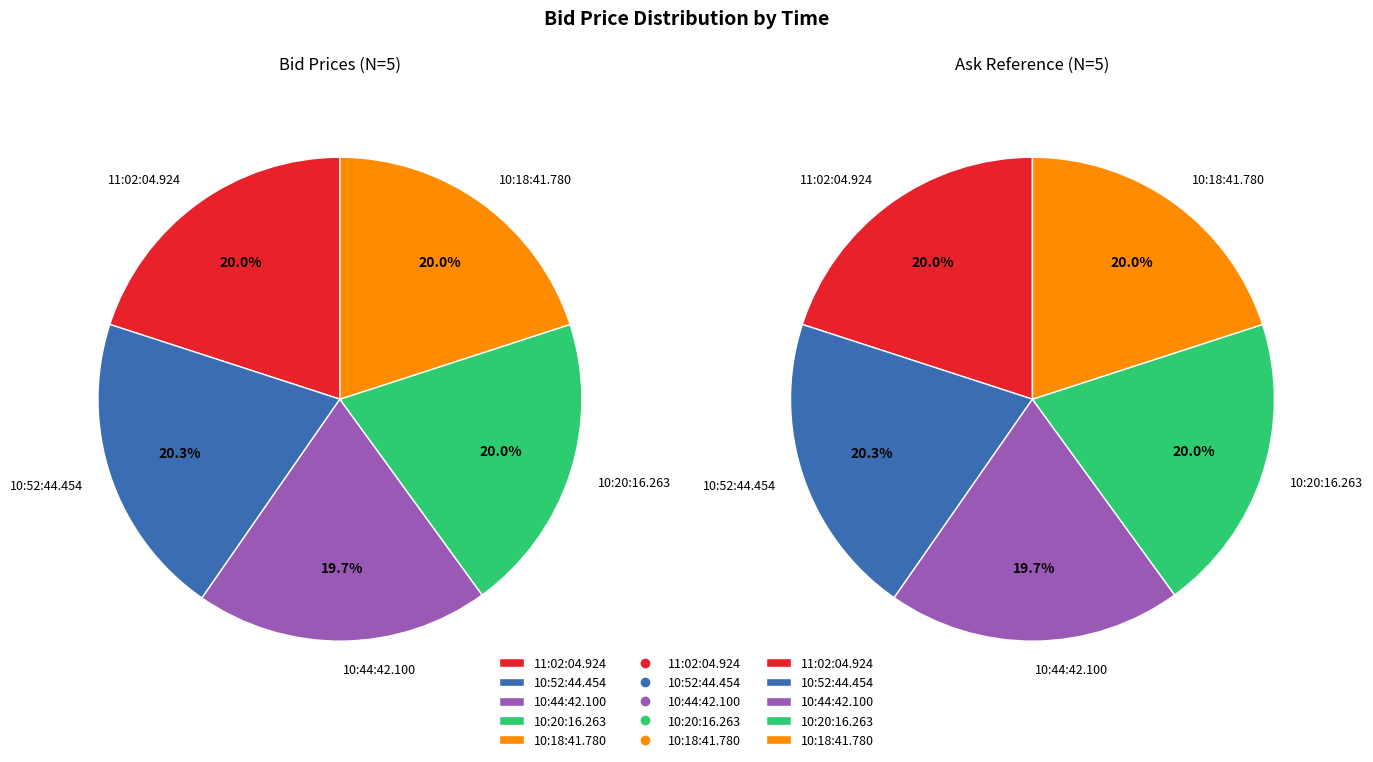

Which category has the biggest portion of the pie?

10:52:44.454